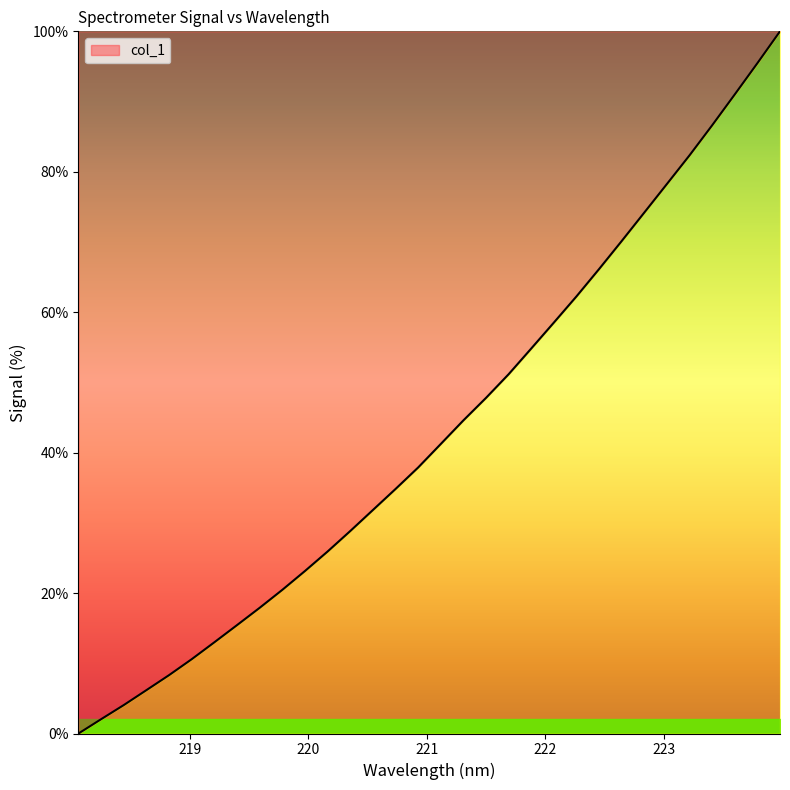

How many series are shown in this chart?

1